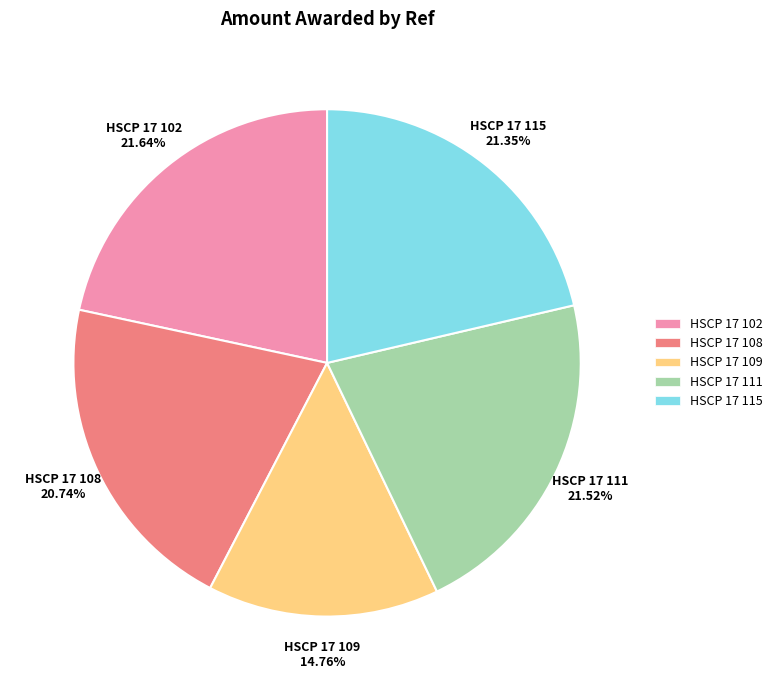

To the nearest percent, what is the average slice percentage?

20%